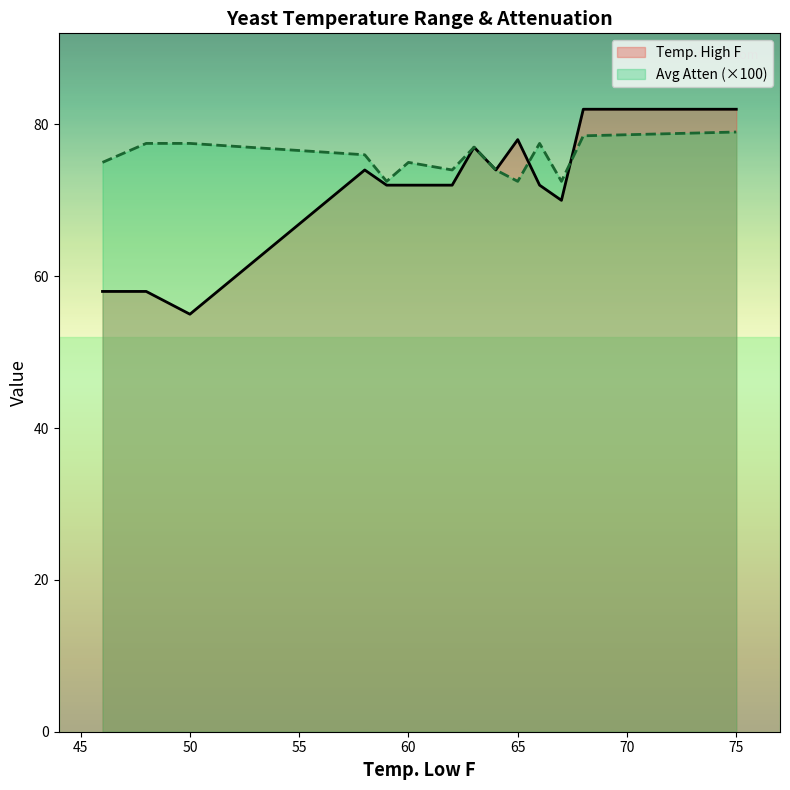

Does the chart have visible grid lines?

No